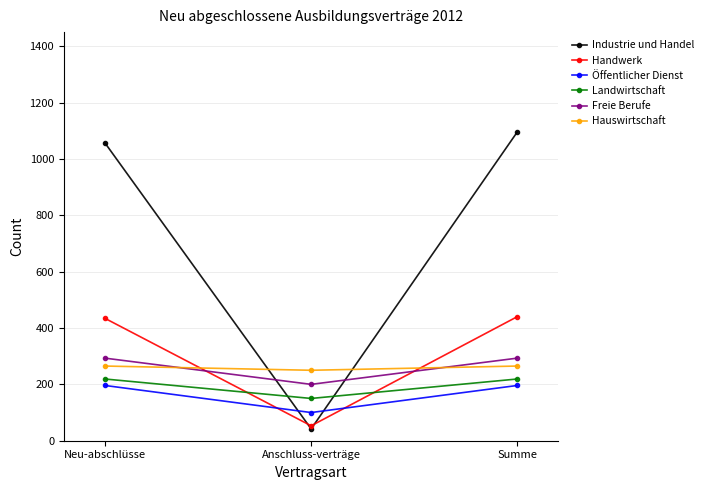

Rank the series by their maximum value, from lowest to highest.

Öffentlicher Dienst, Landwirtschaft, Hauswirtschaft, Freie Berufe, Handwerk, Industrie und Handel